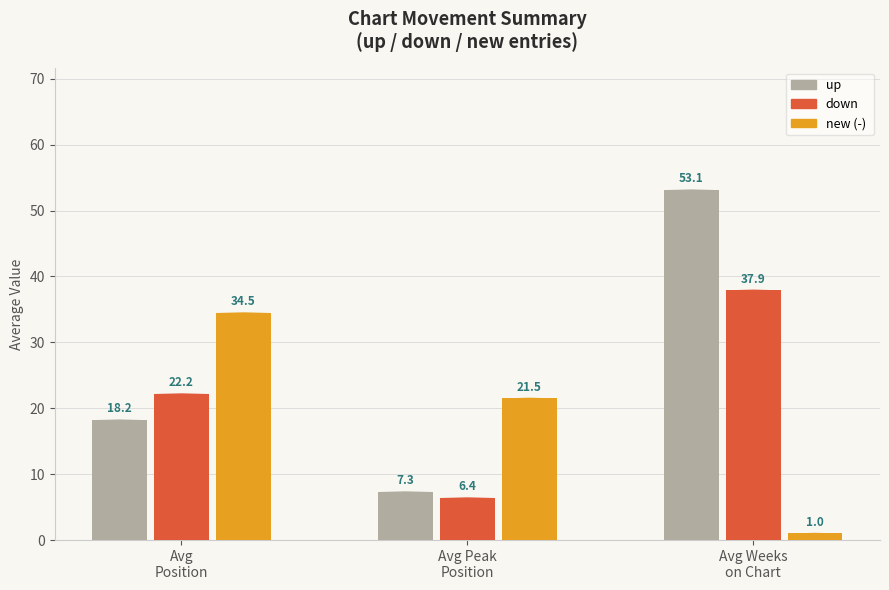

What is the difference between the highest and lowest values at Avg Peak
Position?

15.1